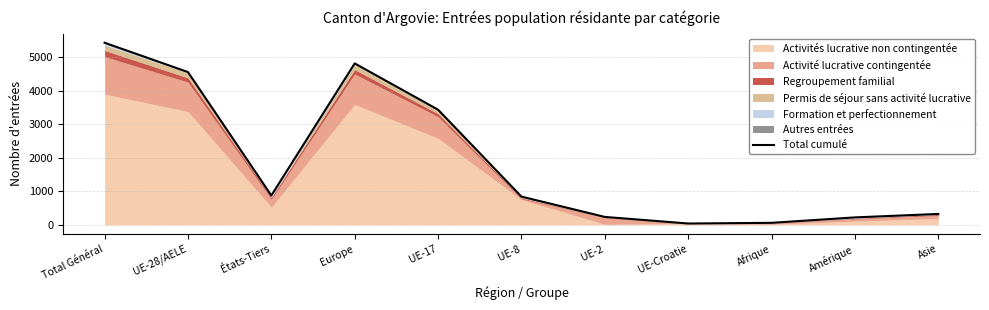

What is the value of the 5th point from the left?

3431